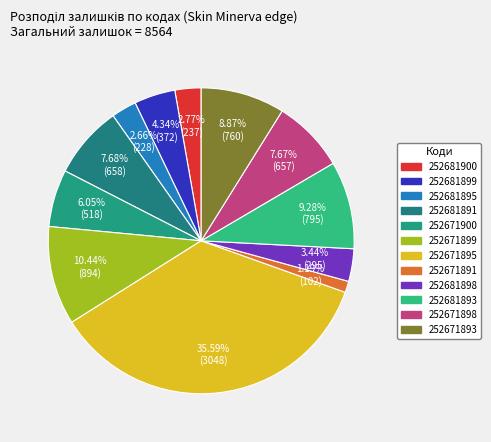

To the nearest percent, what is the difference between the 252671893 and 252681899 slice percentages?

5%